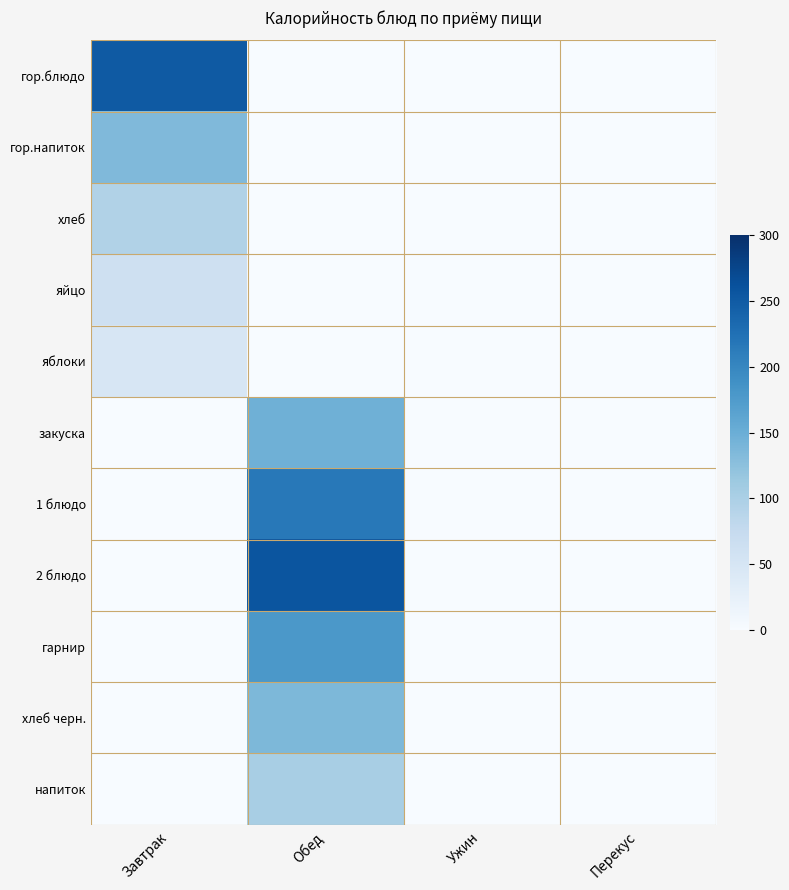

How many data points does each series have?

4